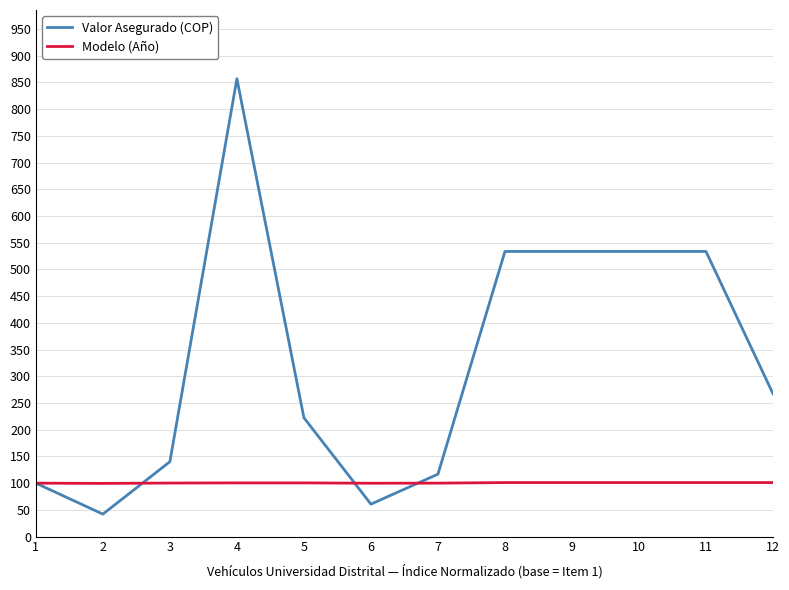

At which category does Valor Asegurado (COP) reach its first local valley?

2